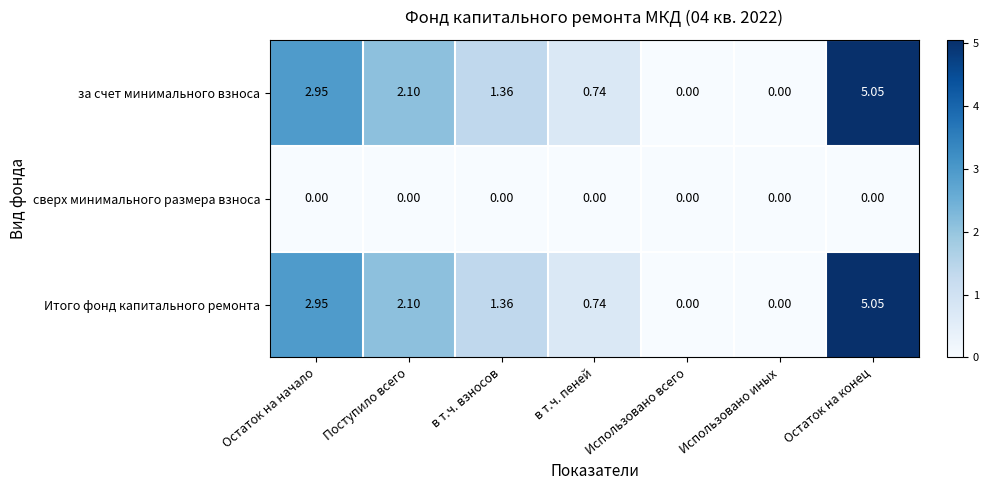

At which label does Итого фонд капитального ремонта reach its peak?

Остаток на конец